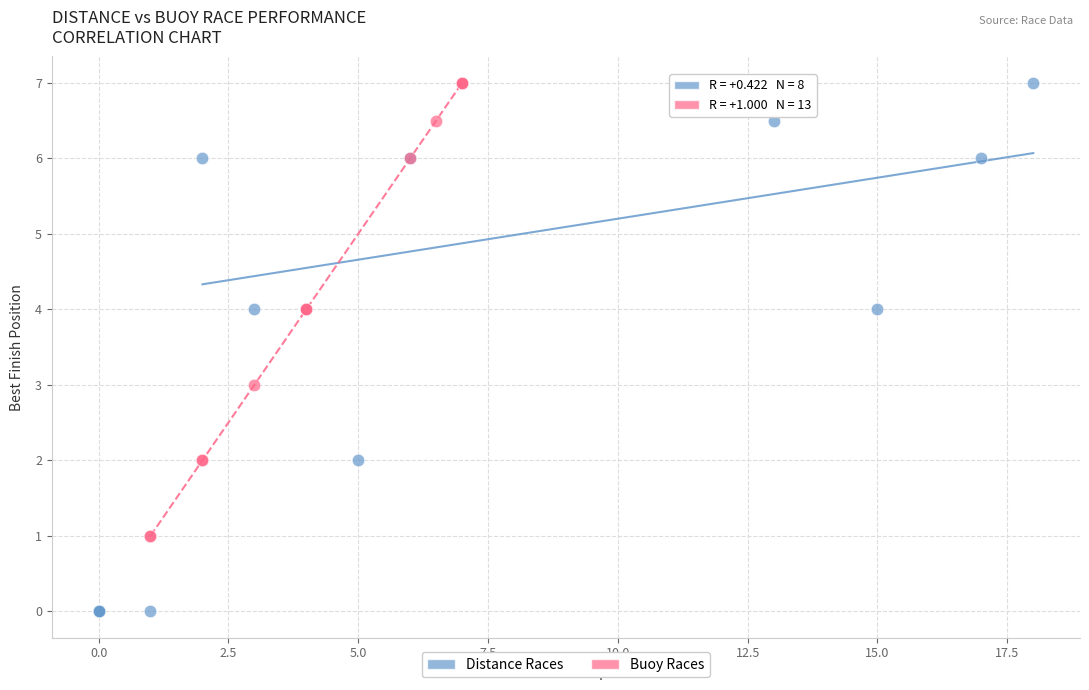

Which series has the widest spread of Y values?

Distance Races